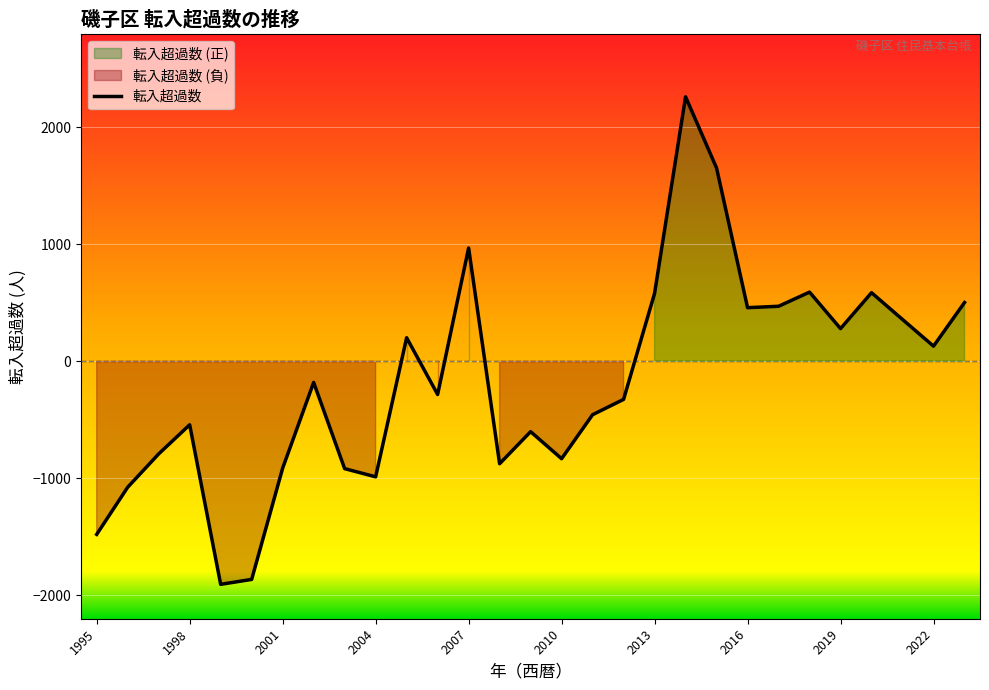

Reading left to right, transcribe all the data shown in this chart.

-1479	-1076	-791	-542	-1906	-1864	-913	-180	-917	-987	202	-283	969	-875	-601	-832	-456	-325	581	2262	1653	459	471	592	280	587	358	130	503